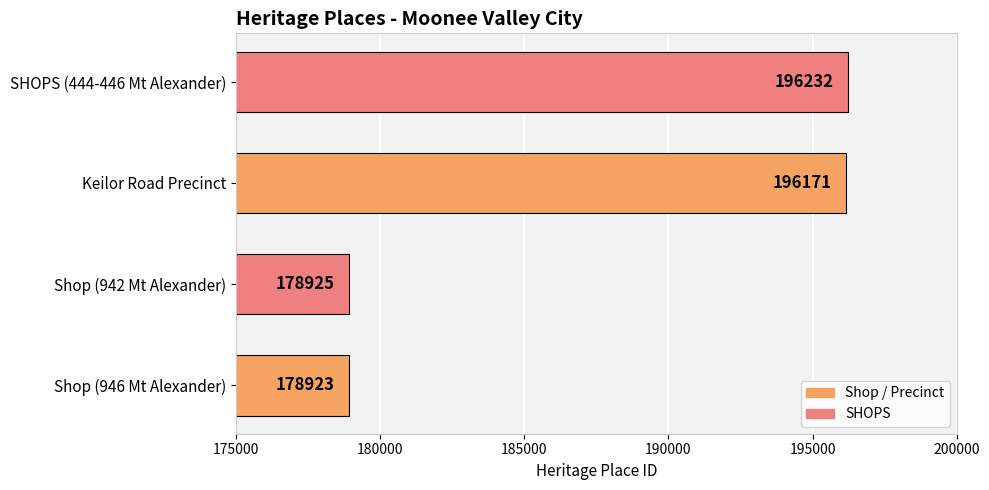

How many values are below 196171?

2